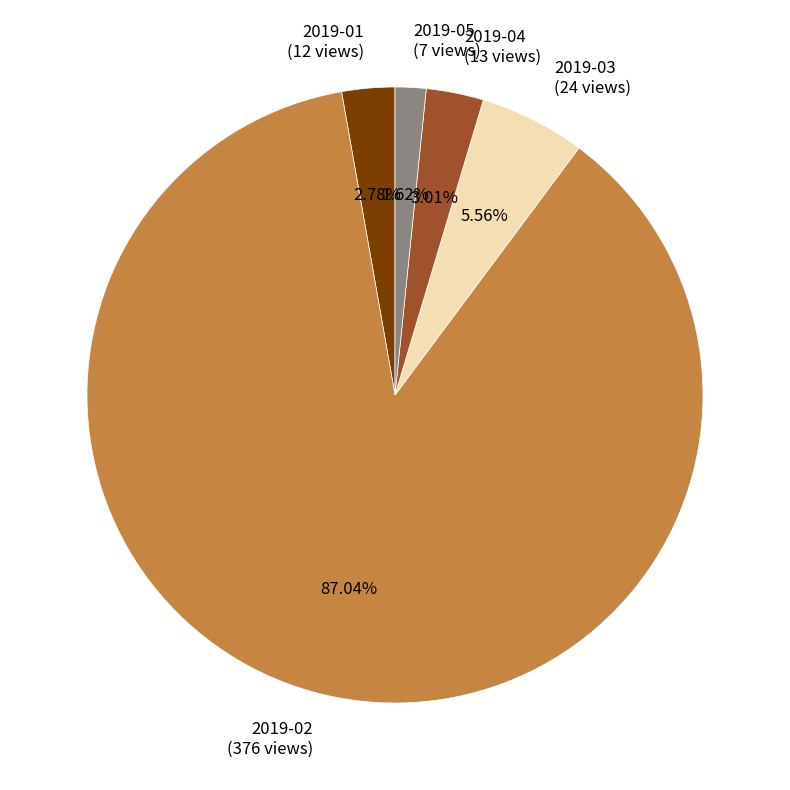

Which category has the smallest portion of the pie?

2019-05